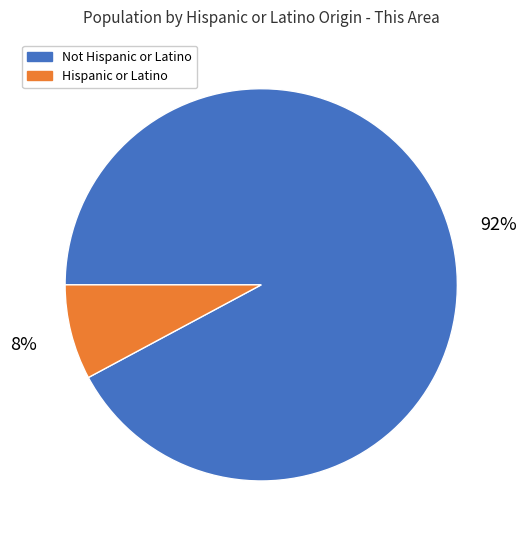

To the nearest percent, what is the difference between the Not Hispanic or Latino and Hispanic or Latino slice percentages?

84%